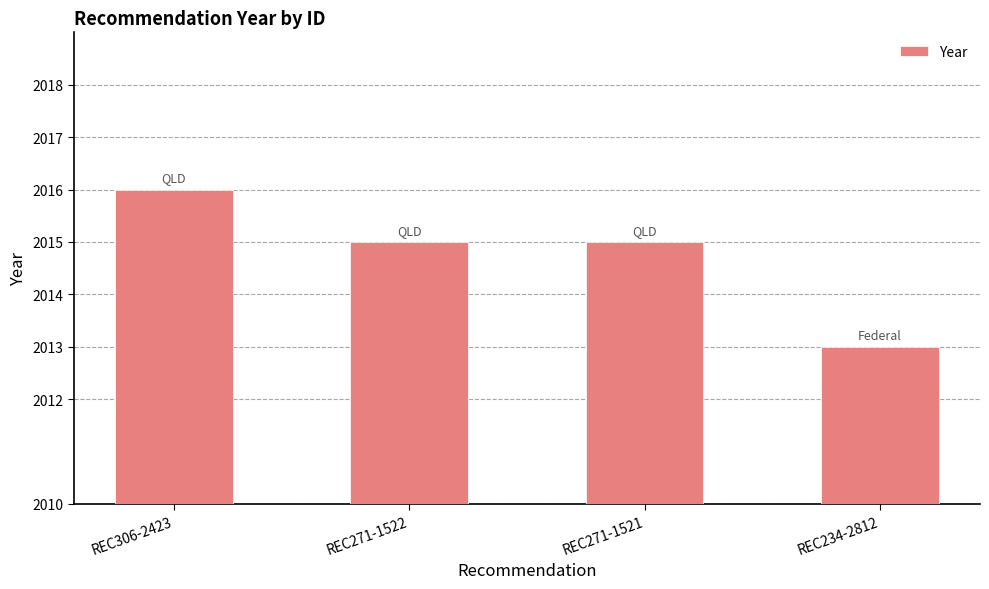

Reading left to right, list all the values displayed in this chart.

REC306-2423=2016	REC271-1522=2015	REC271-1521=2015	REC234-2812=2013